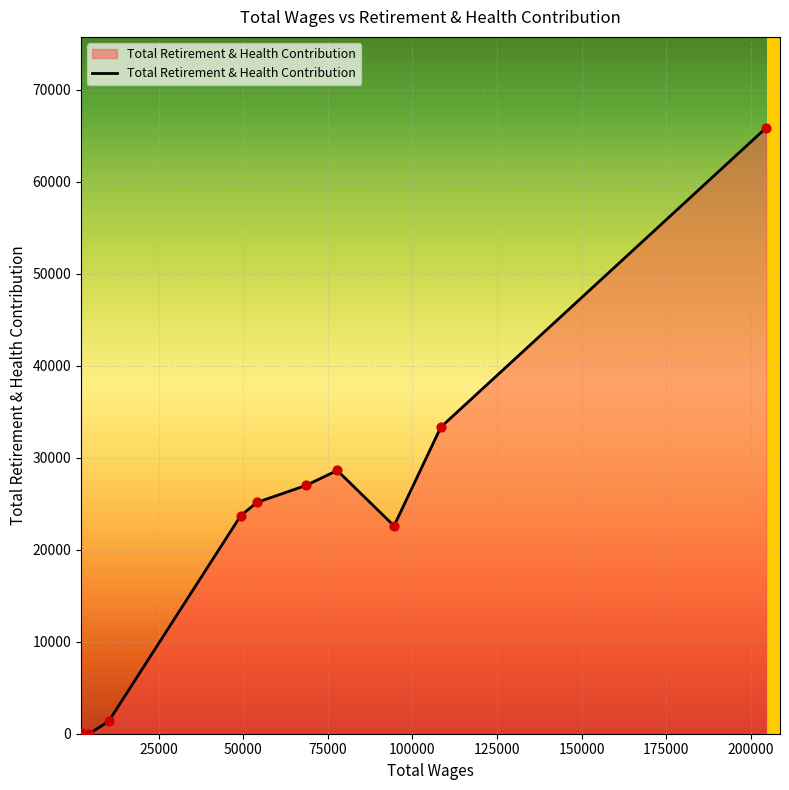

What is the difference between the maximum and minimum values?

65882